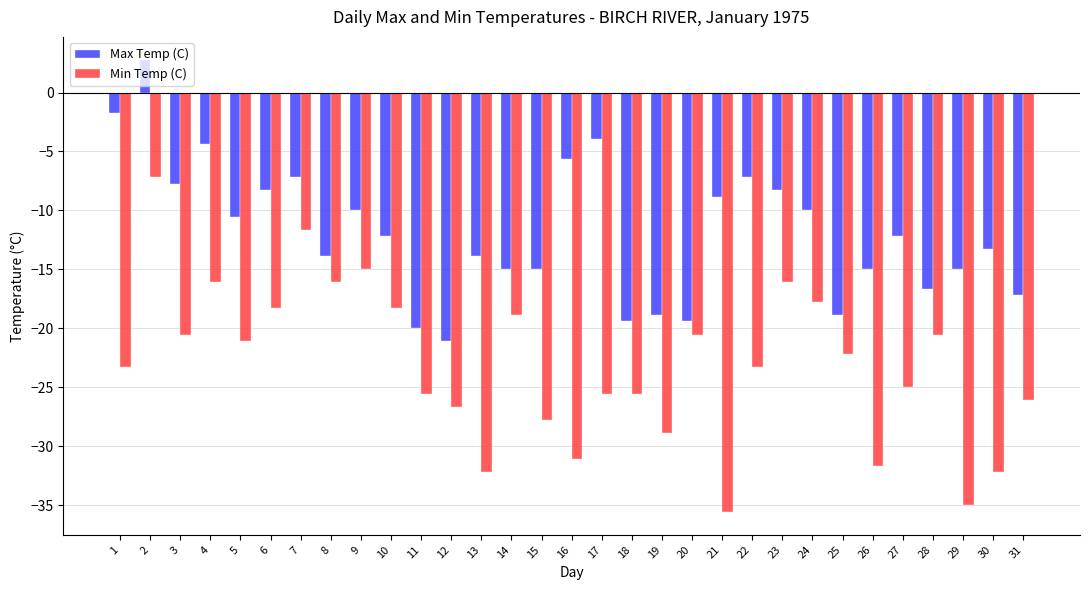

Reading left to right, transcribe all the data shown in this chart.

Max Temp (C): -1.7	2.8	-7.8	-4.4	-10.6	-8.3	-7.2	-13.9	-10.0	-12.2	-20.0	-21.1	-13.9	-15.0	-15.0	-5.6	-3.9	-19.4	-18.9	-19.4	-8.9	-7.2	-8.3	-10.0	-18.9	-15.0	-12.2	-16.7	-15.0	-13.3	-17.2
Min Temp (C): -23.3	-7.2	-20.6	-16.1	-21.1	-18.3	-11.7	-16.1	-15.0	-18.3	-25.6	-26.7	-32.2	-18.9	-27.8	-31.1	-25.6	-25.6	-28.9	-20.6	-35.6	-23.3	-16.1	-17.8	-22.2	-31.7	-25.0	-20.6	-35.0	-32.2	-26.1